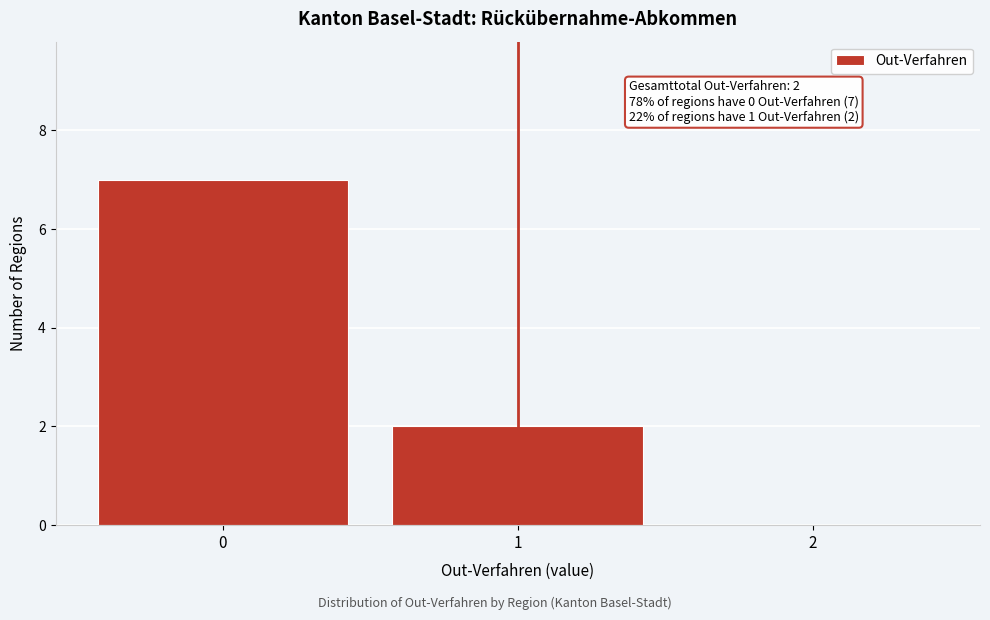

Which range on the x-axis has the tallest bar?

-0.5 to 0.5